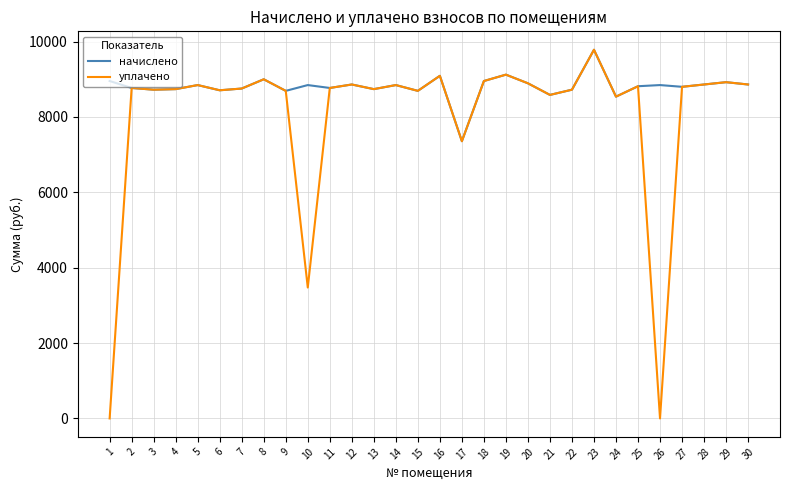

True or false: уплачено has a value of 13203.8 at 5.

False